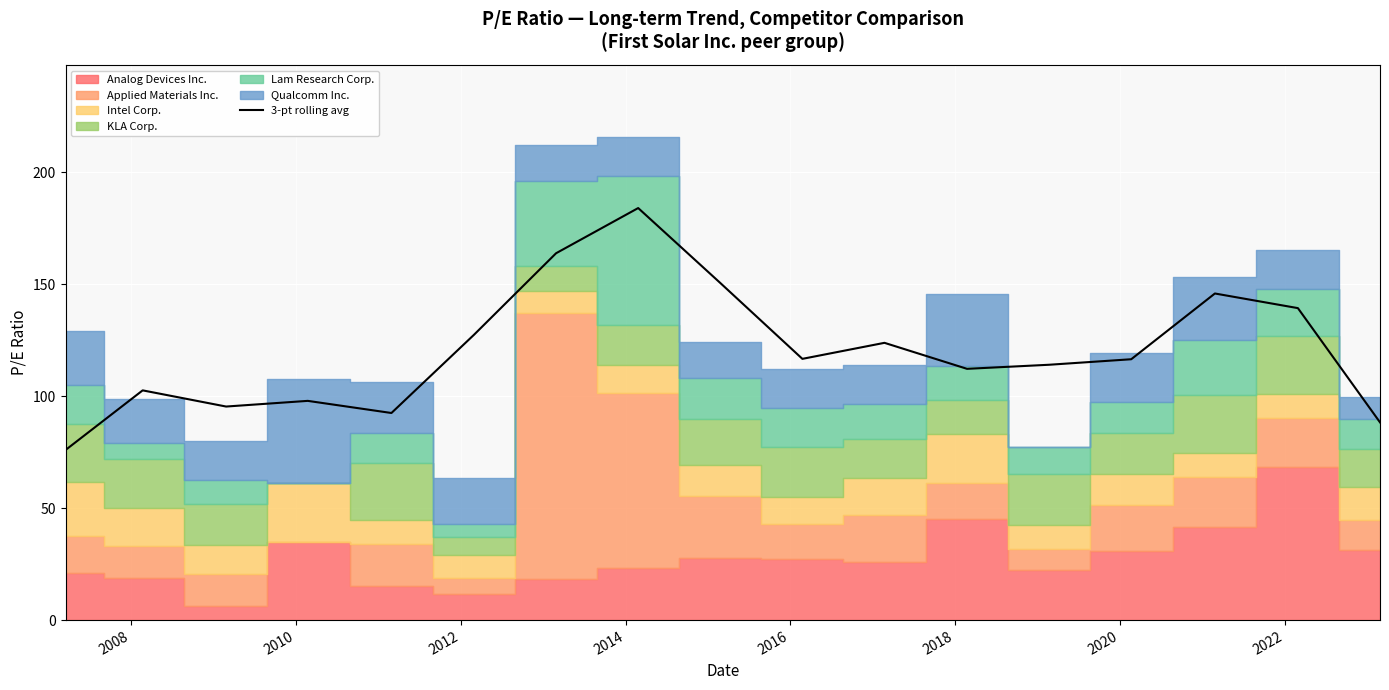

What is the minimum value for 3-pt rolling avg?

75.9